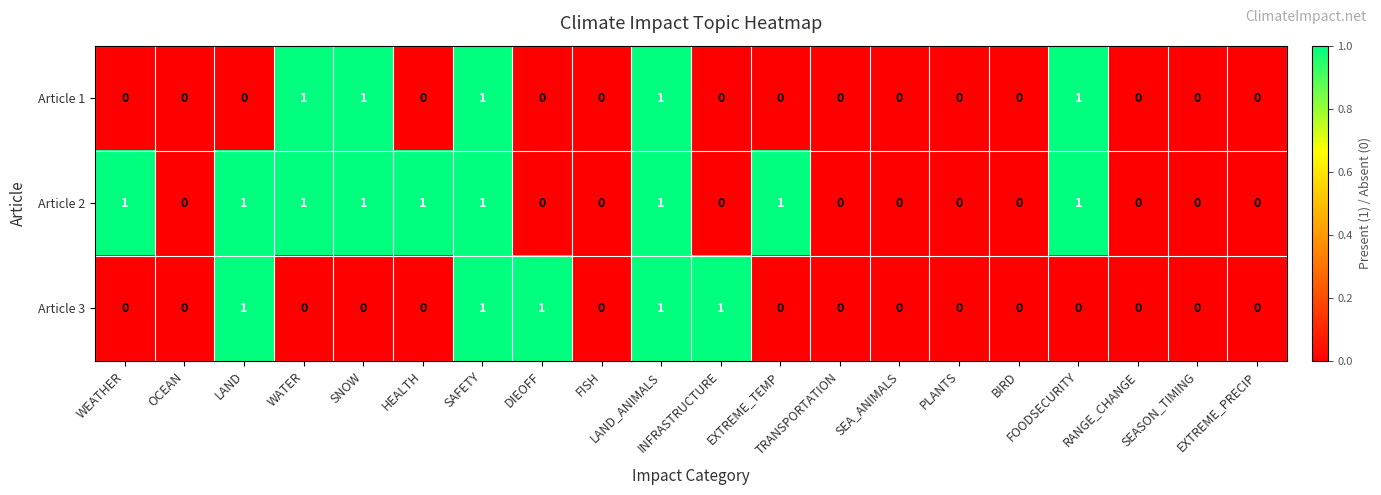

Which series has the largest total across all categories?

Article 2